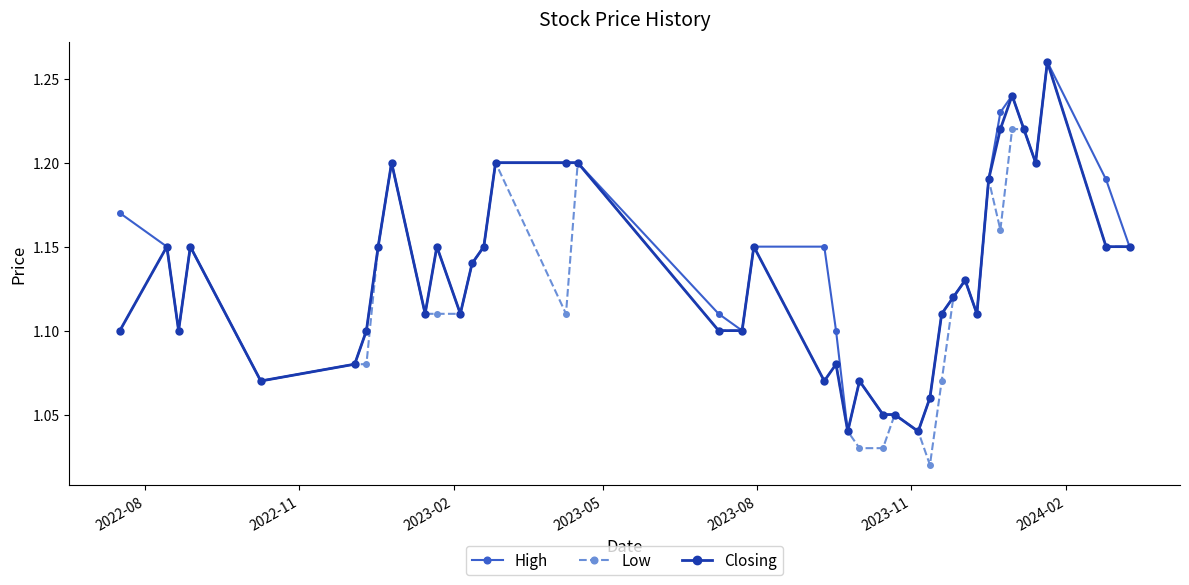

At how many categories does at least one series exceed 1?

40